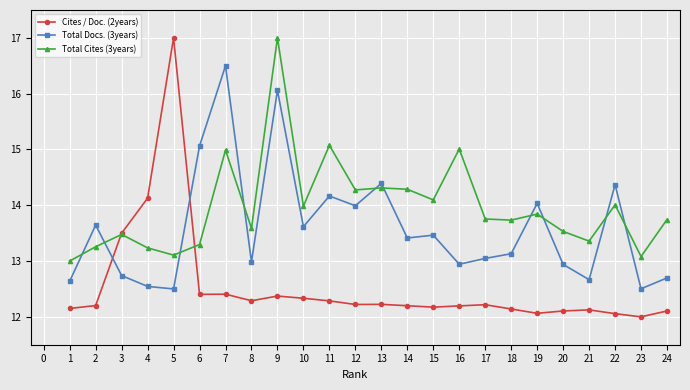

At 15, list the series in order from smallest to largest.

Cites / Doc. (2years), Total Docs. (3years), Total Cites (3years)